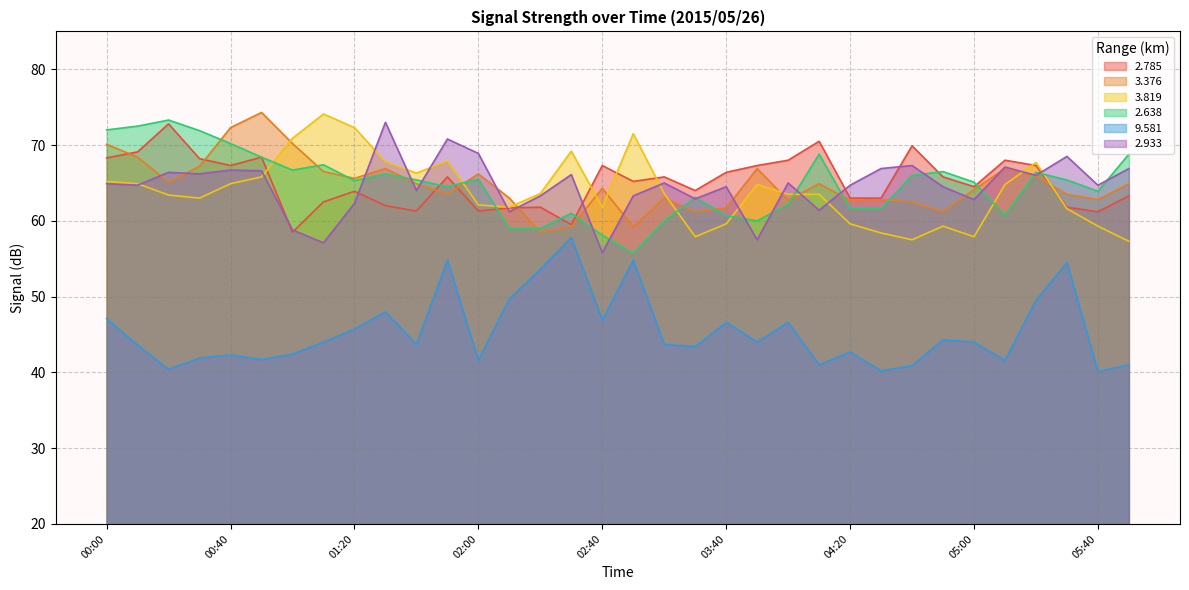

Rank the categories by 9.581 value from highest to lowest.

02:30, 01:50, 02:50, 05:30, 02:20, 02:10, 05:20, 01:30, 00:00, 02:40, 03:40, 04:00, 01:20, 04:50, 01:10, 03:50, 05:00, 01:40, 03:00, 00:10, 03:10, 04:20, 01:00, 00:40, 00:30, 00:50, 02:00, 05:10, 04:10, 06:30, 04:40, 00:20, 04:30, 05:40